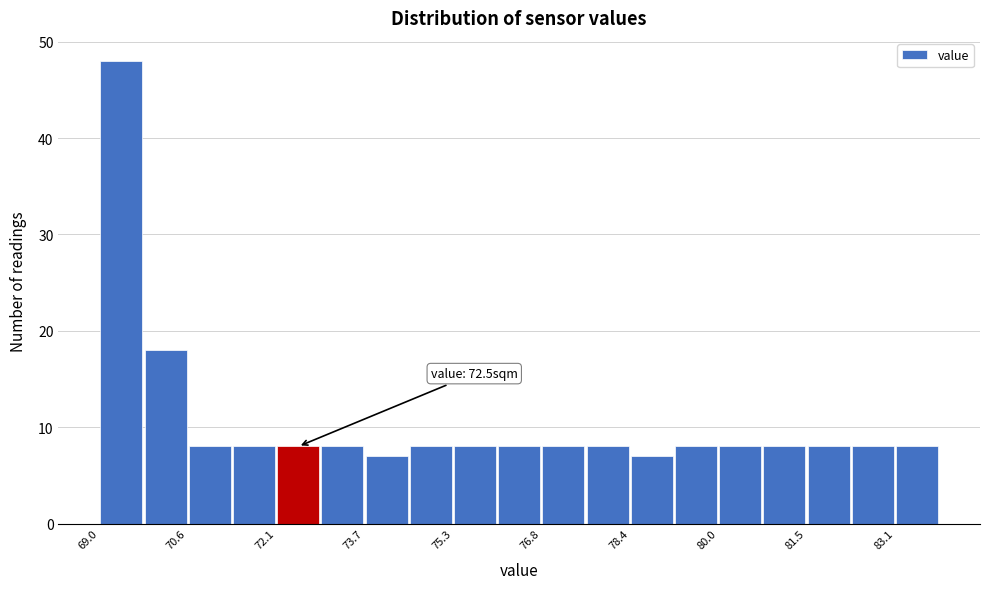

Around what value on the x-axis is the tallest bar? Give the approximate position of its centre, as read against the axis.

69.4